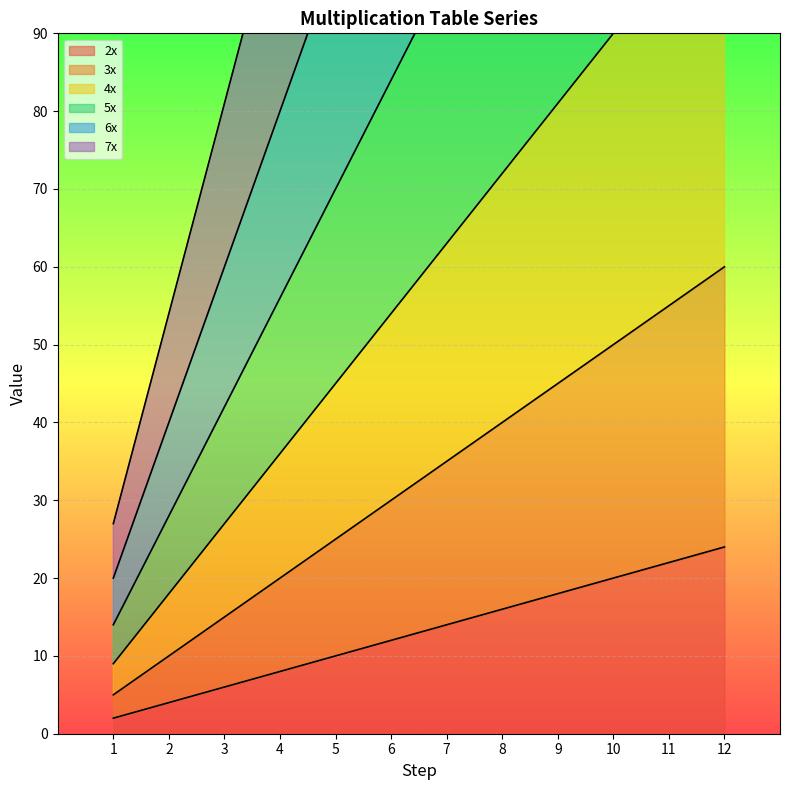

What are all the series names shown in the legend?

2x, 3x, 4x, 5x, 6x, 7x